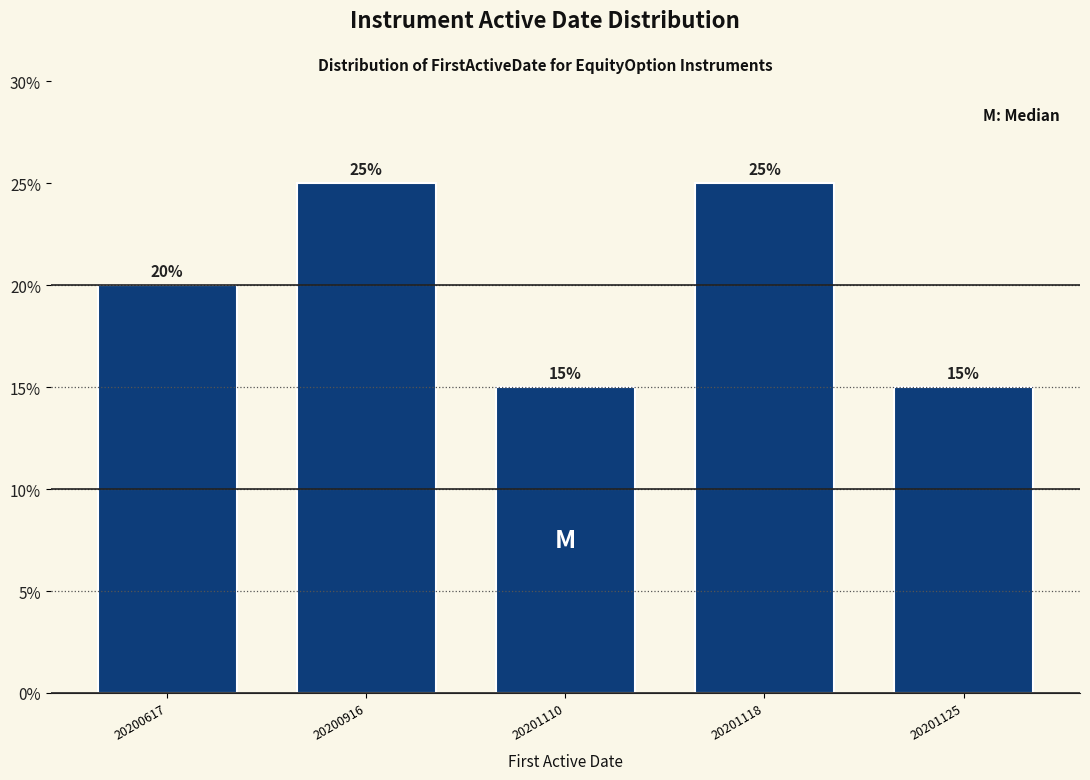

Reading left to right, list all the values displayed in this chart.

20	25	15	25	15